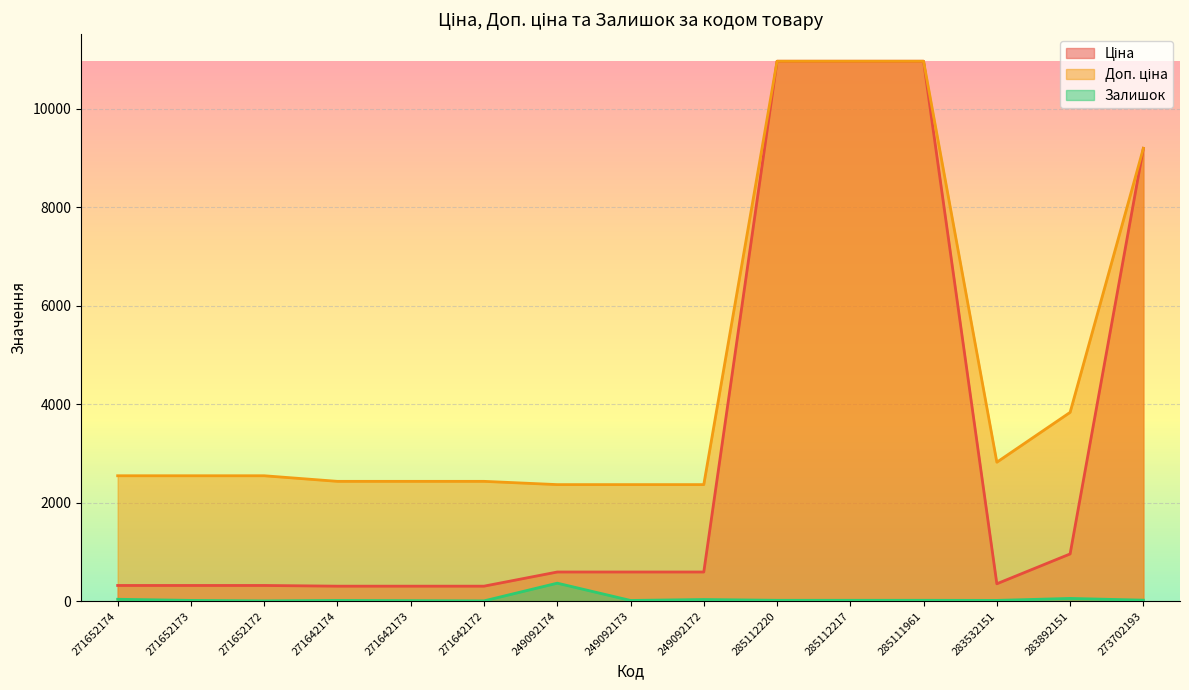

Does the chart display data point markers on the line(s)?

No